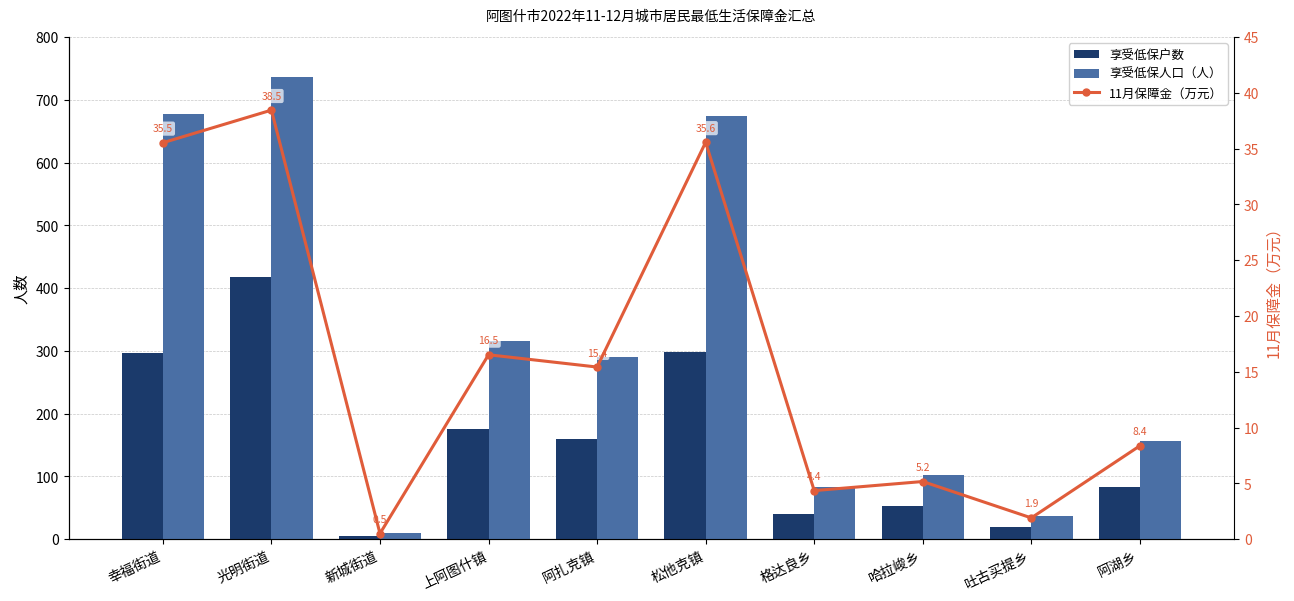

The 享受低保人口（人） series shows 37.0 at 吐古买提乡. True or false?

True